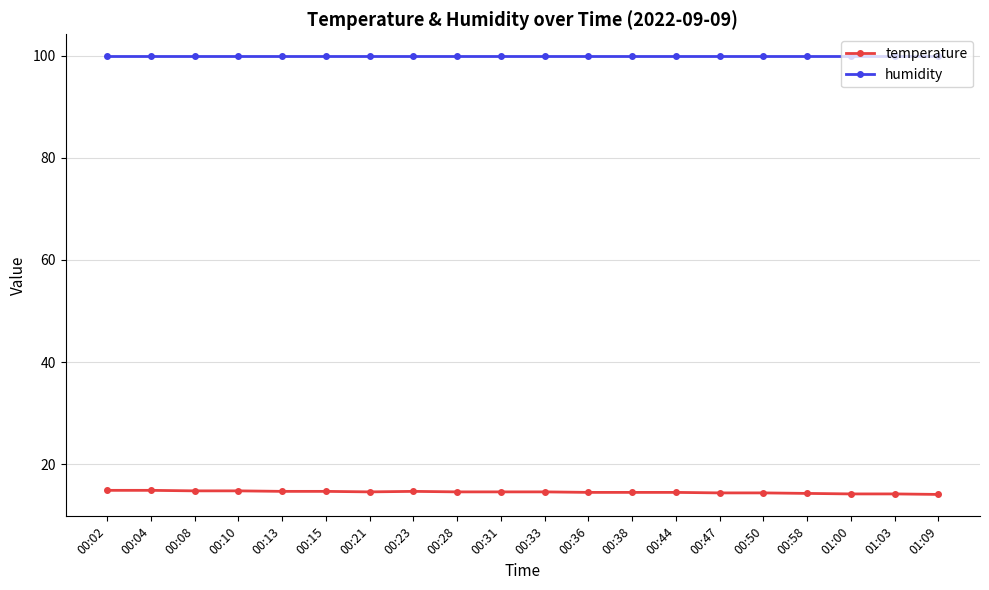

What is the smallest value displayed?

14.1